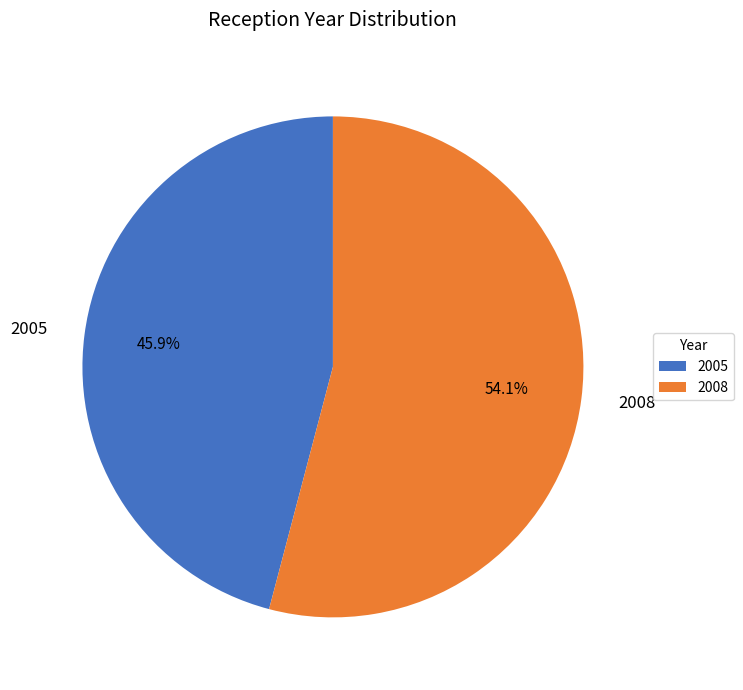

Is there a majority slice in this chart?

Yes